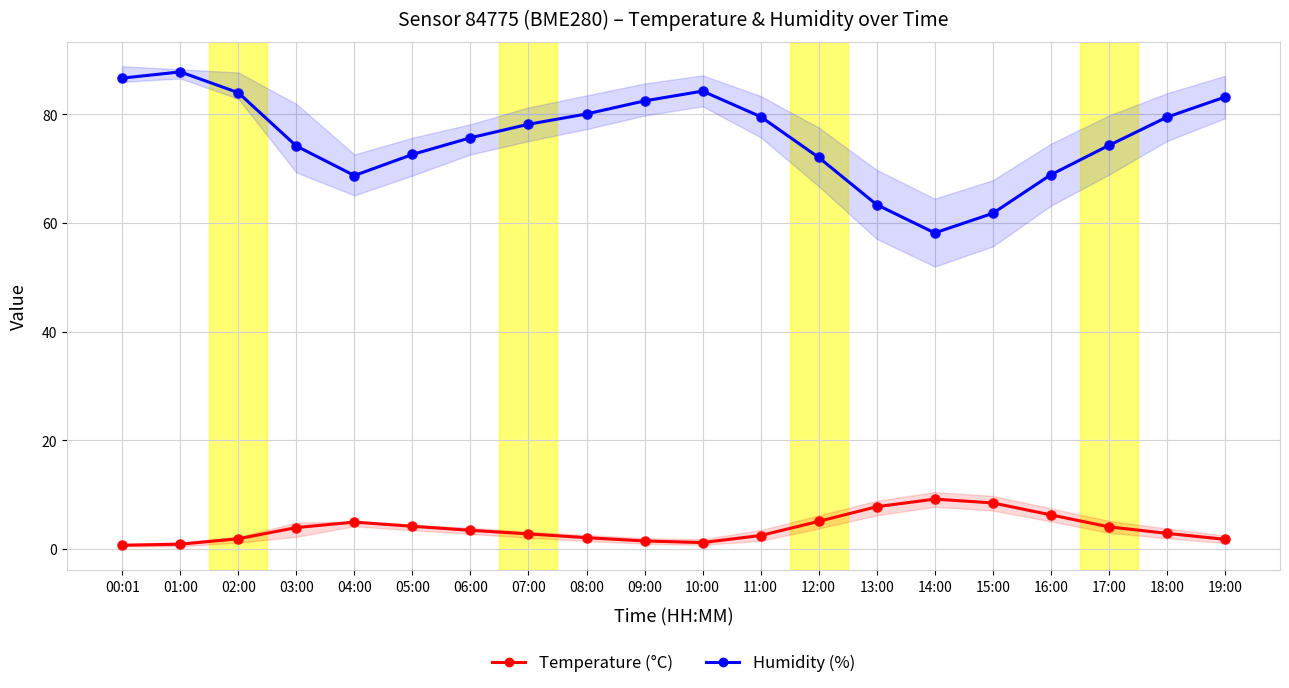

Is the value of Humidity (%) at 14:00 greater than the value of Temperature (°C) at 18:00?

Yes